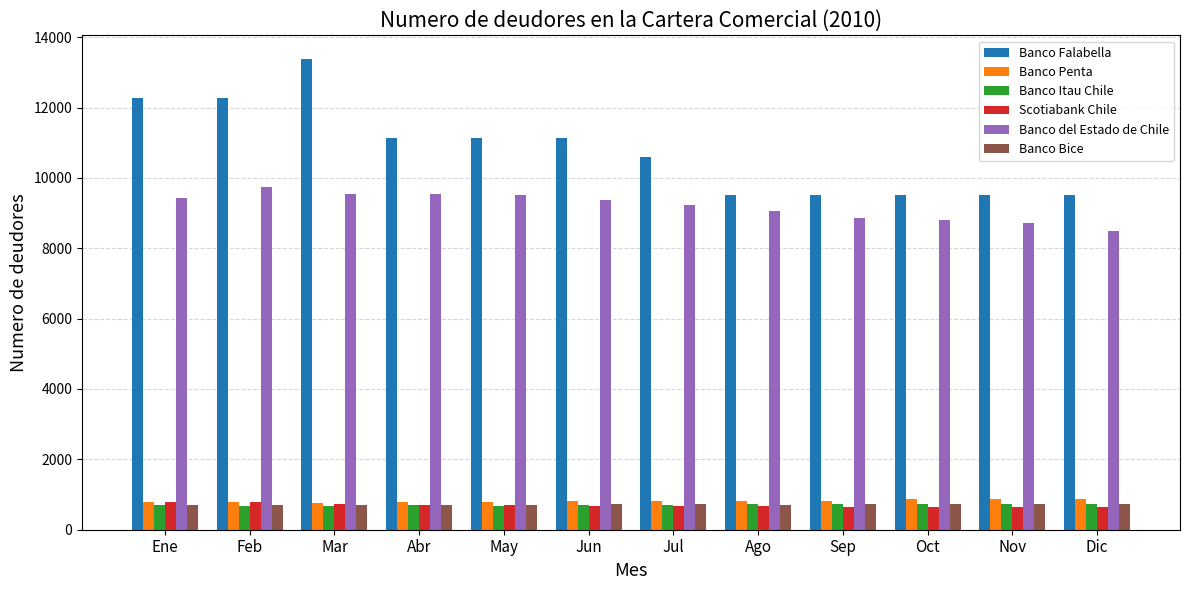

What is the sum of all Banco del Estado de Chile values?

110243